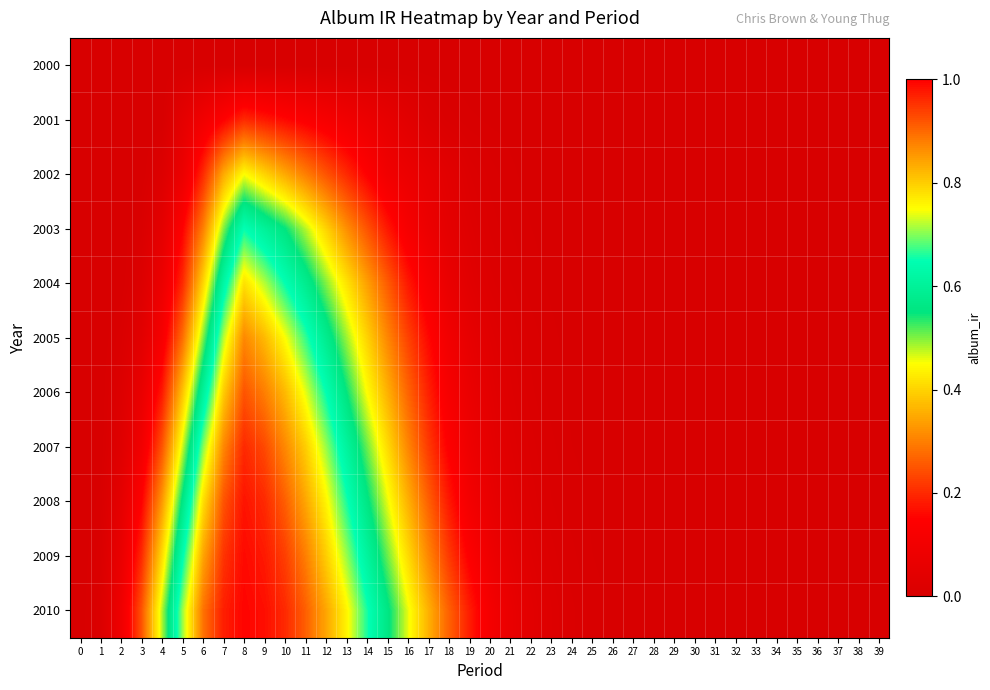

Which has a higher value, 21 or 32?

21